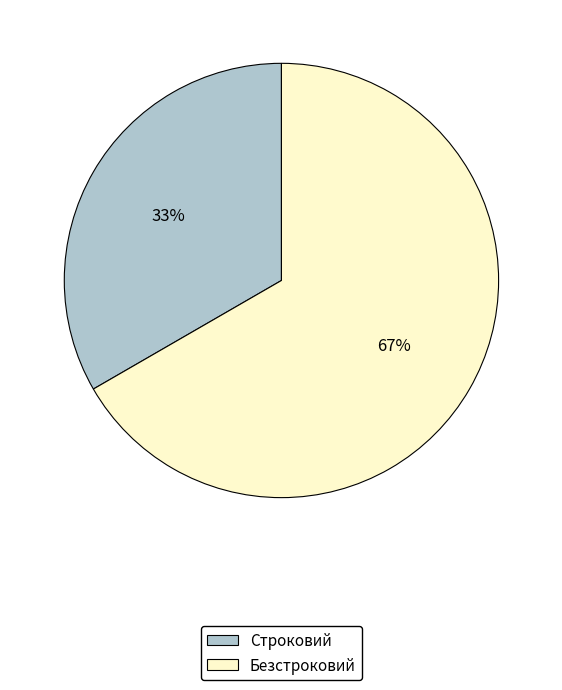

What percentage is the Безстроковий slice, to the nearest percent?

67%